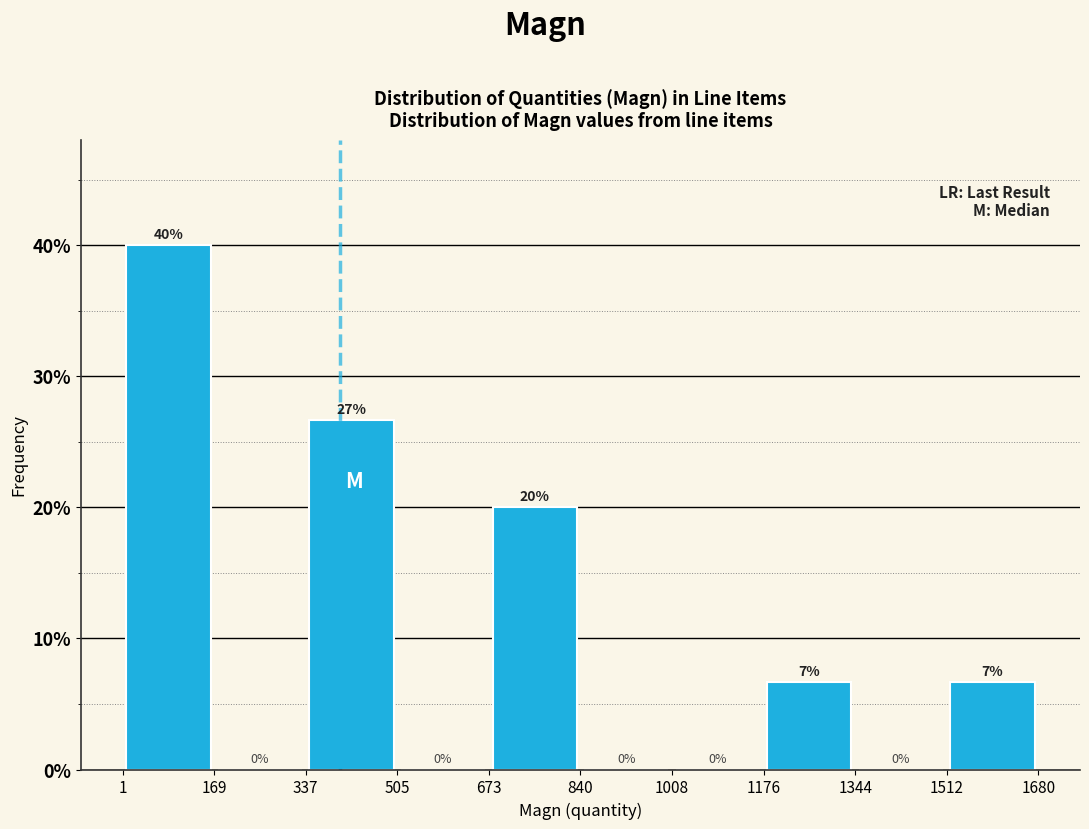

Over which range of the x-axis is the bar tallest?

1 to 169